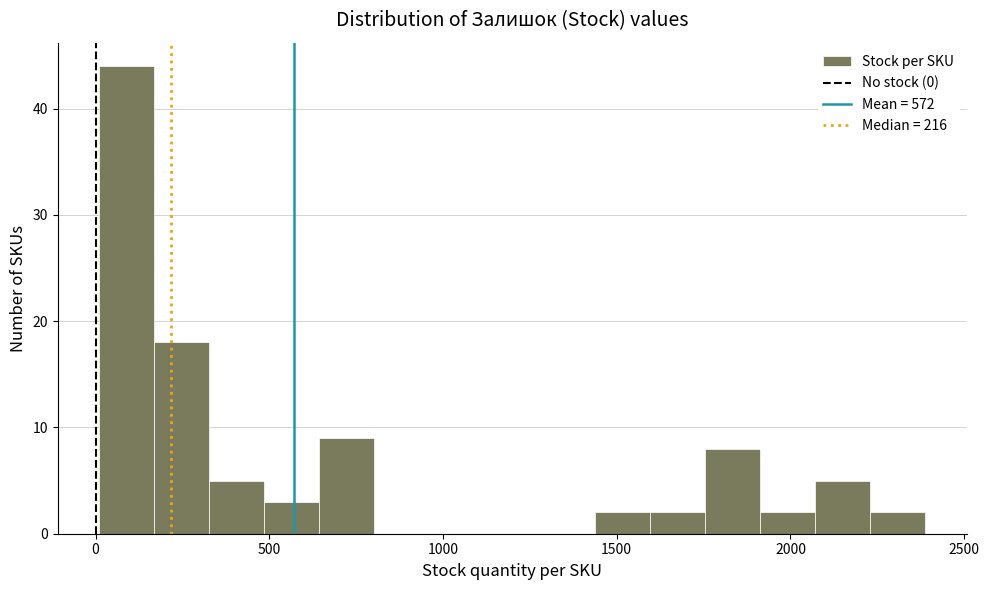

Around what value on the x-axis is the tallest bar? Give the approximate position of its centre, as read against the axis.

100